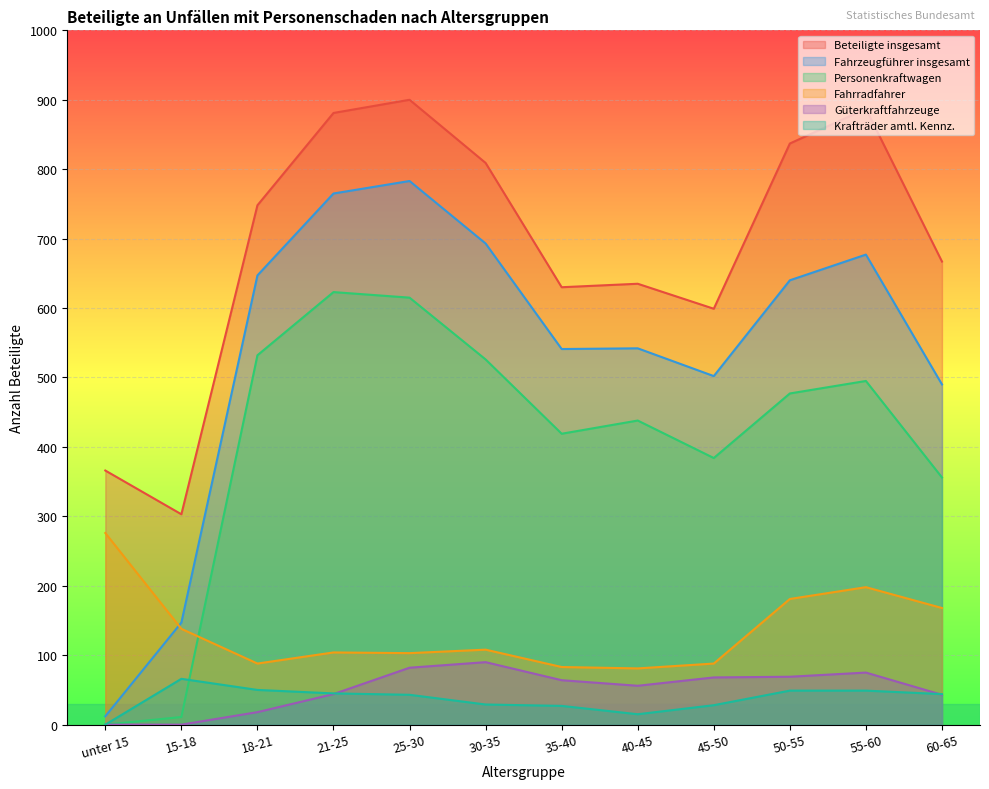

What is the difference between the Beteiligte insgesamt values at 35-40 and 55-60?

257